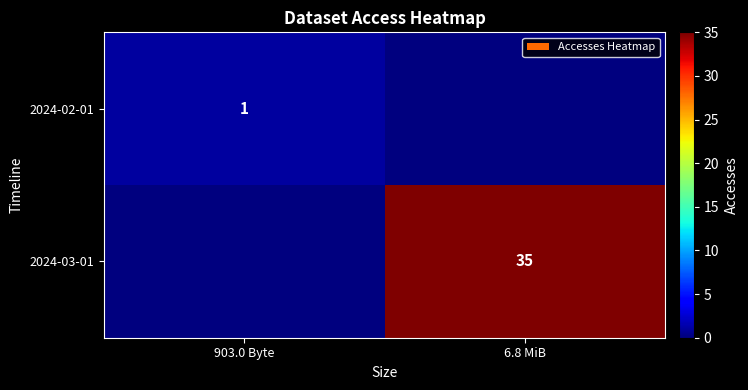

The 2024-03-01 series shows 35 at 6.8 MiB. True or false?

True